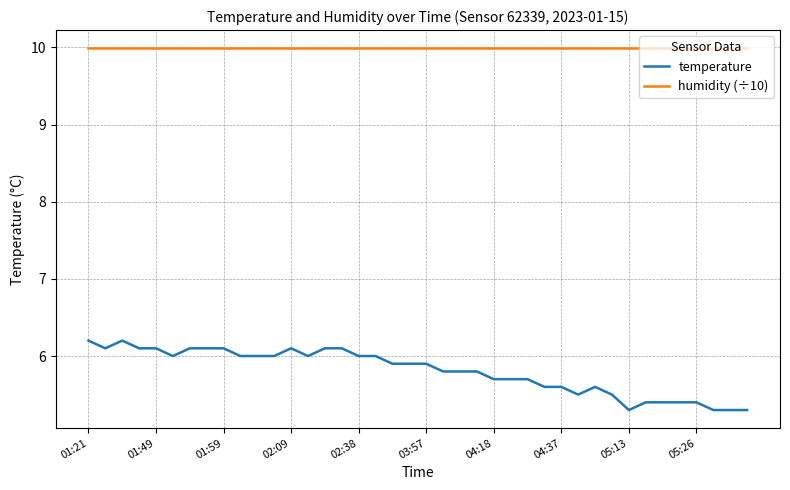

Reading left to right, transcribe all the data shown in this chart.

temperature: 6.2	6.1	6.2	6.1	6.1	6.0	6.1	6.1	6.1	6.0	6.0	6.0	6.1	6.0	6.1	6.1	6.0	6.0	5.9	5.9	5.9	5.8	5.8	5.8	5.7	5.7	5.7	5.6	5.6	5.5	5.6	5.5	5.3	5.4	5.4	5.4	5.4	5.3	5.3	5.3
humidity (÷10): 10.0	10.0	10.0	10.0	10.0	10.0	10.0	10.0	10.0	10.0	10.0	10.0	10.0	10.0	10.0	10.0	10.0	10.0	10.0	10.0	10.0	10.0	10.0	10.0	10.0	10.0	10.0	10.0	10.0	10.0	10.0	10.0	10.0	10.0	10.0	10.0	10.0	10.0	10.0	10.0